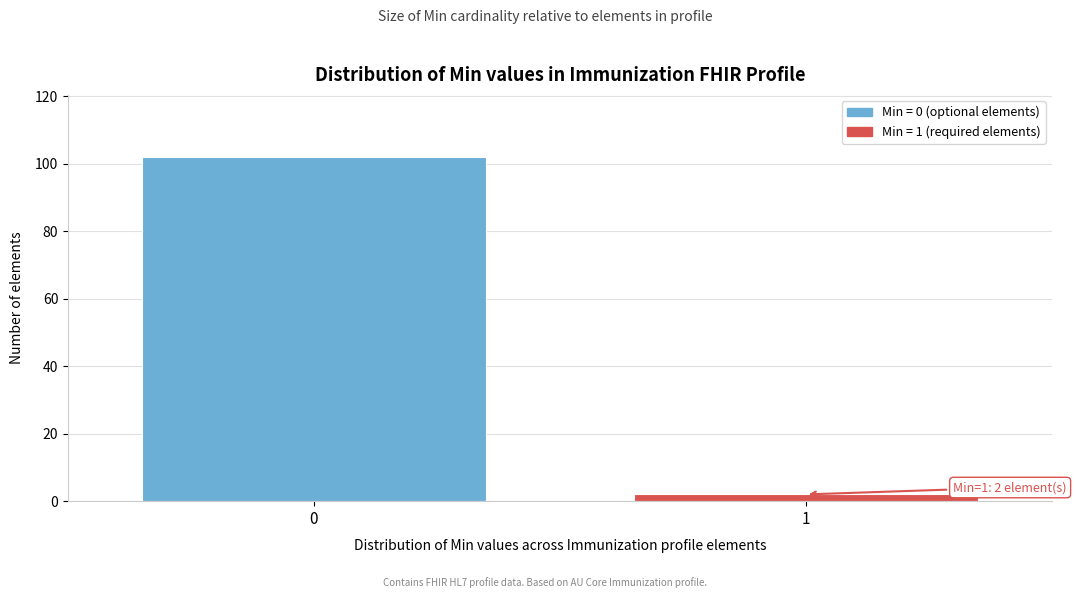

Reading left to right, extract all data points from this chart.

0=102	1=2